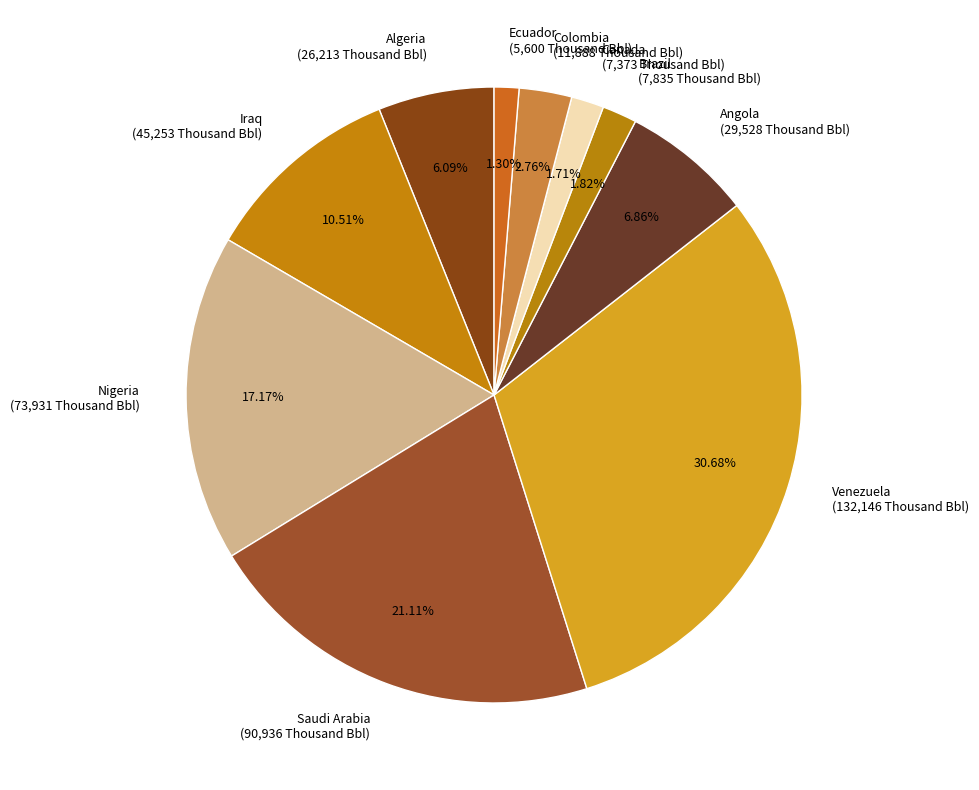

What is the largest slice in the pie chart?

Venezuela